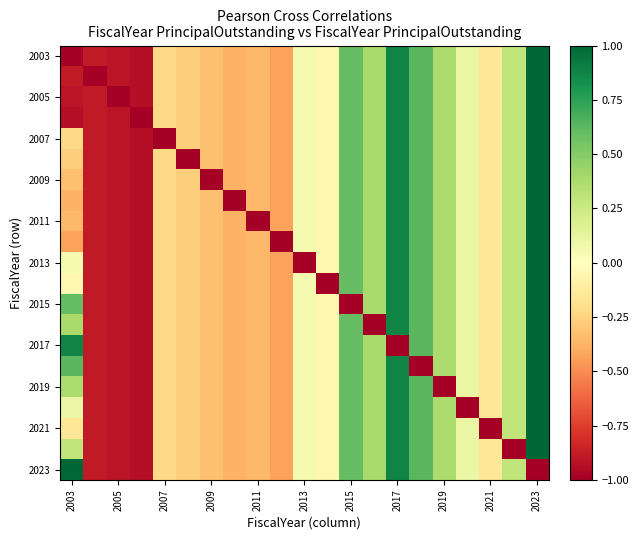

What is the smallest value displayed?

-1.0